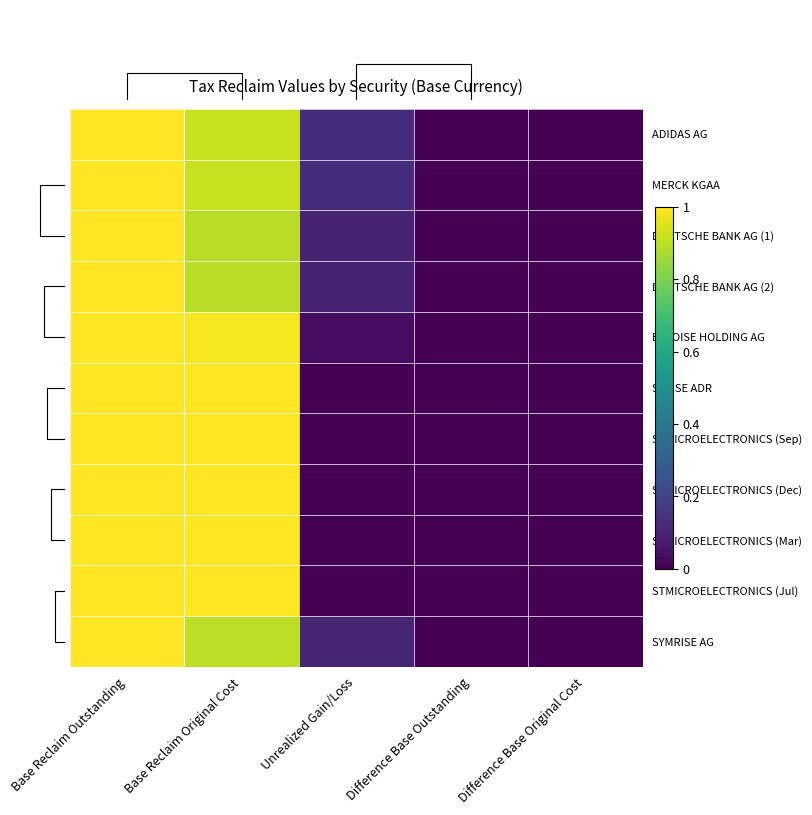

What is the total value across all series at Base Reclaim Original Cost?

10.5